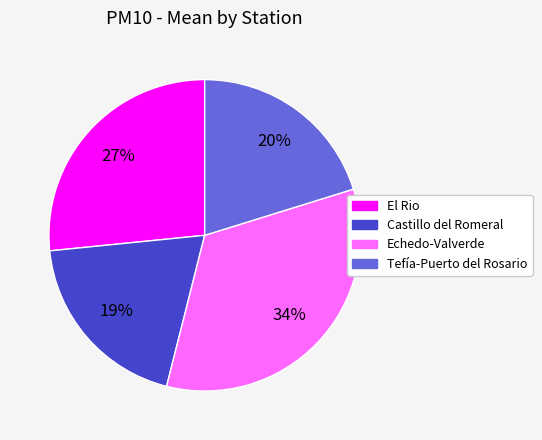

Rank the categories by value from lowest to highest.

Castillo del Romeral, Tefía-Puerto del Rosario, El Rio, Echedo-Valverde